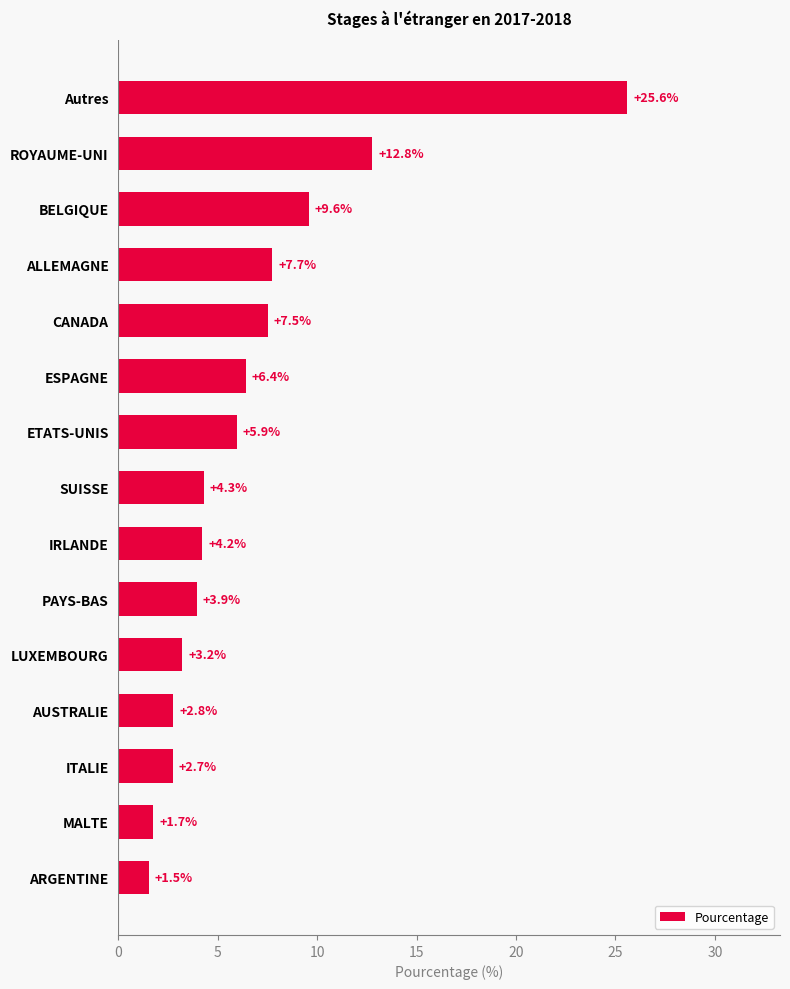

What is the minimum value shown in the chart?

1.5